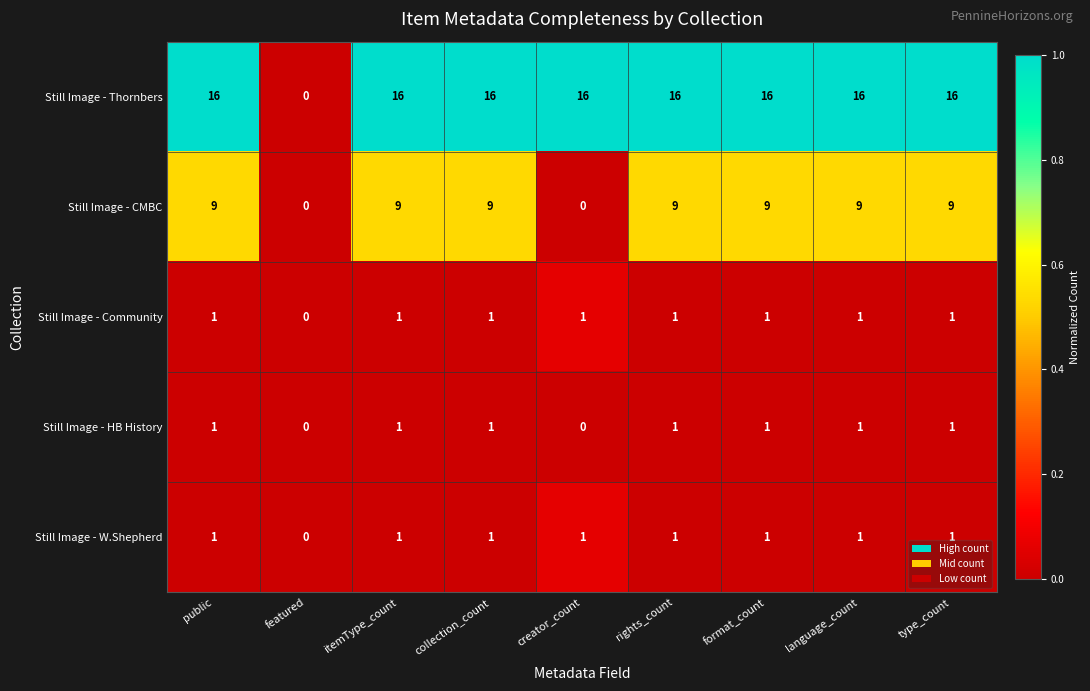

Is the value of Still Image - Community at itemType_count greater than the value of Still Image - HB History at featured?

Yes